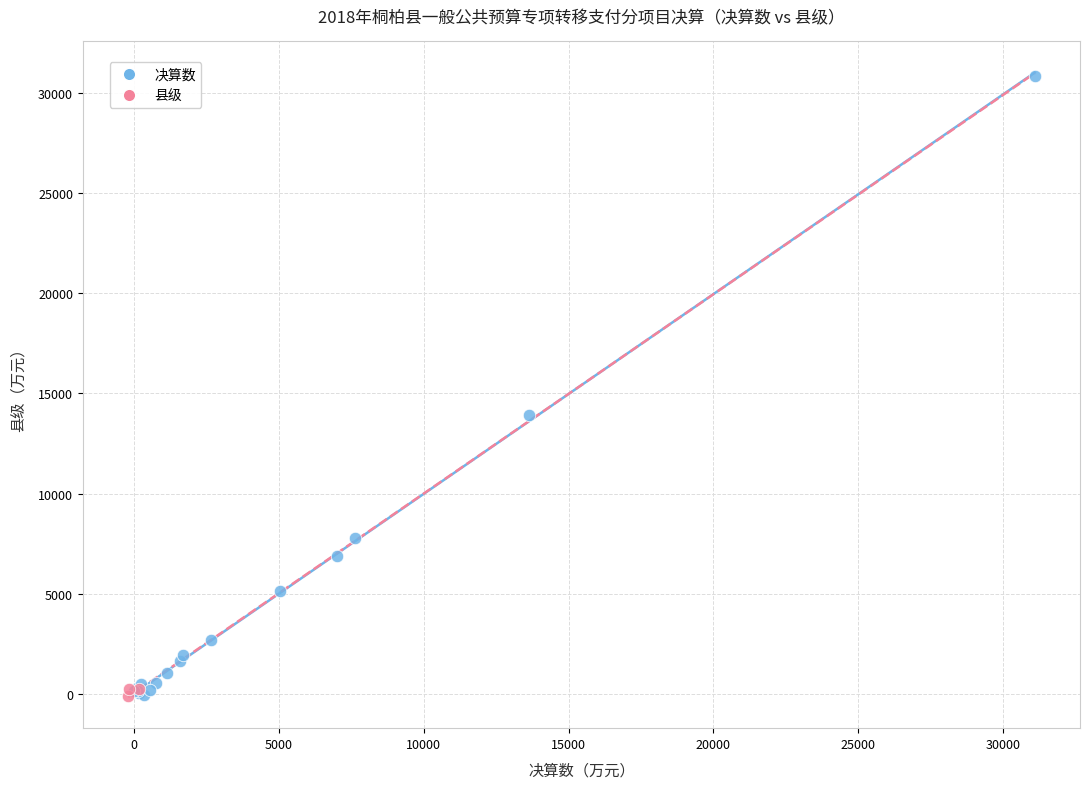

What are all the series names shown in the legend?

决算数, 县级